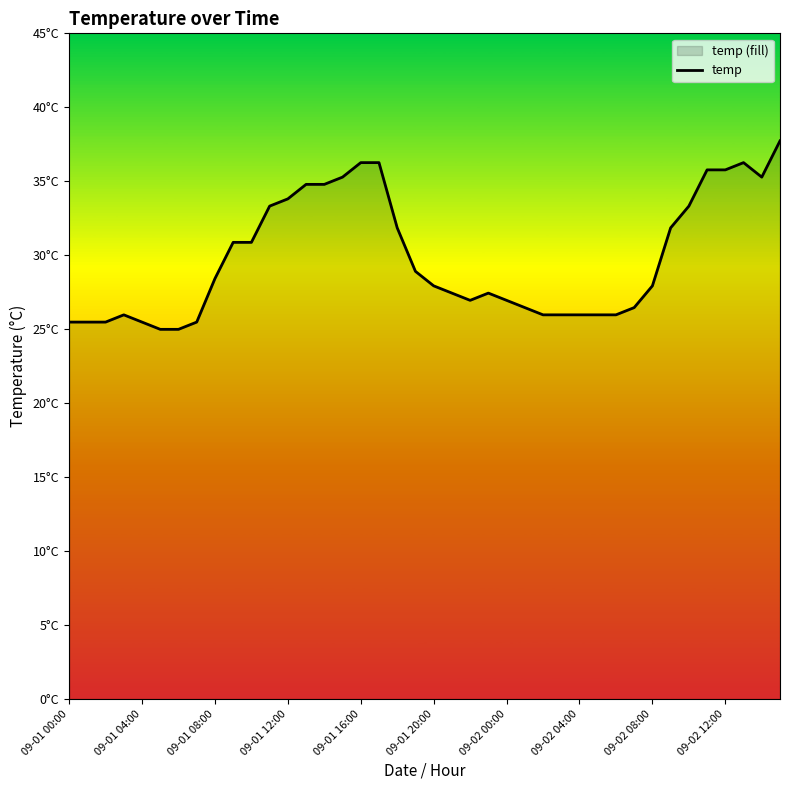

Approximately how many times larger is the value at 13 compared to 09-02 04:00?

1.4